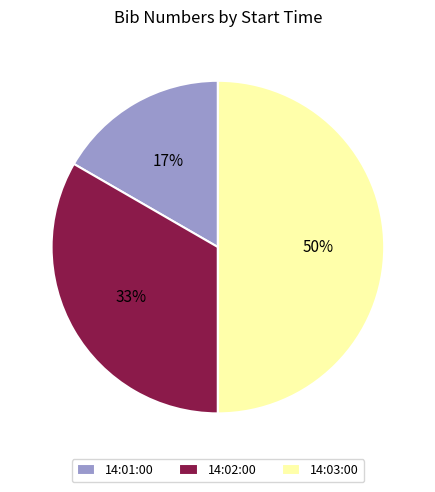

Rank the categories by value from highest to lowest.

14:03:00, 14:02:00, 14:01:00